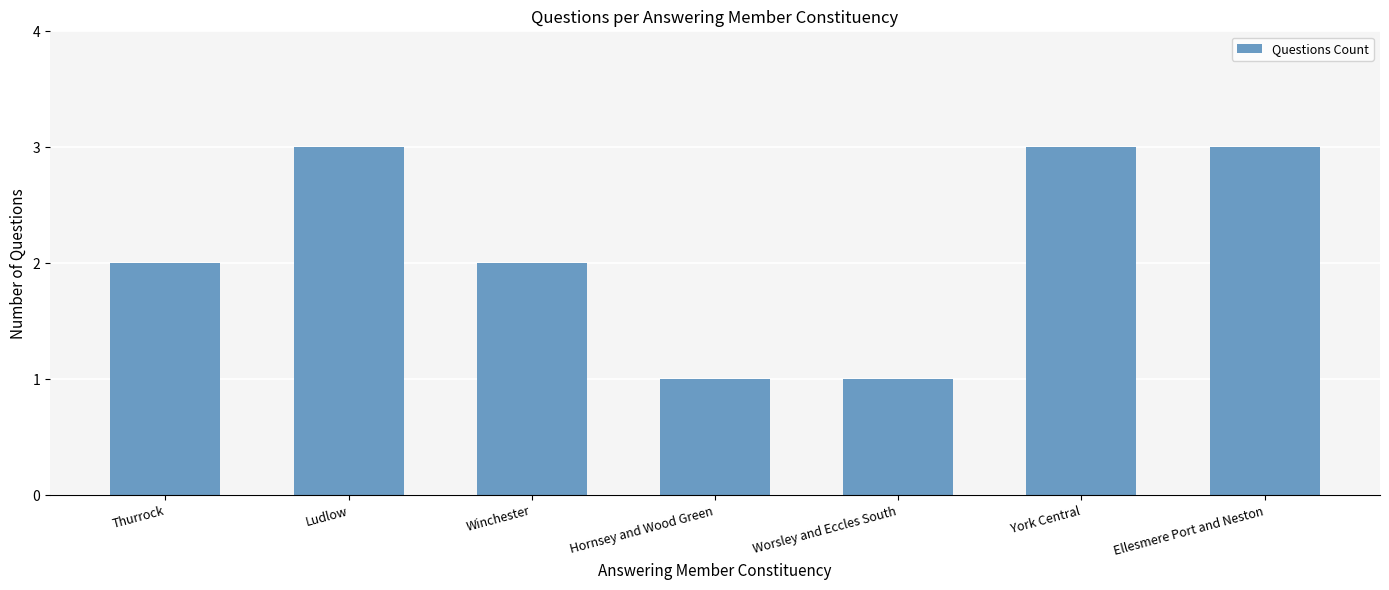

How many values are between 1 and 3?

7